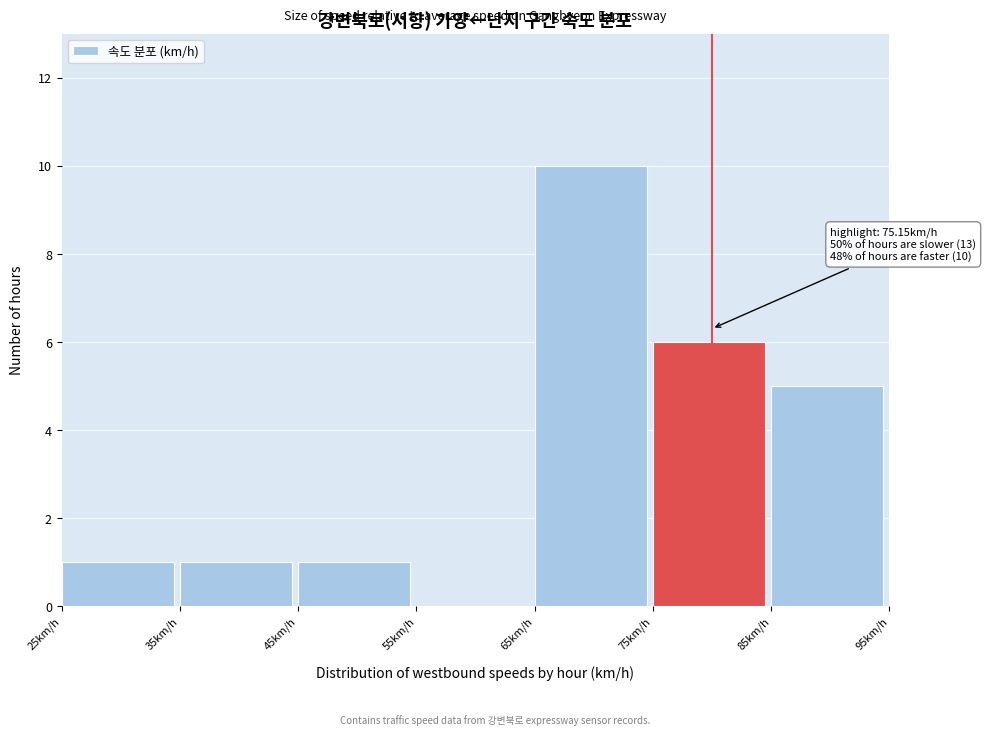

Over which range of the x-axis is the bar tallest?

65 to 75